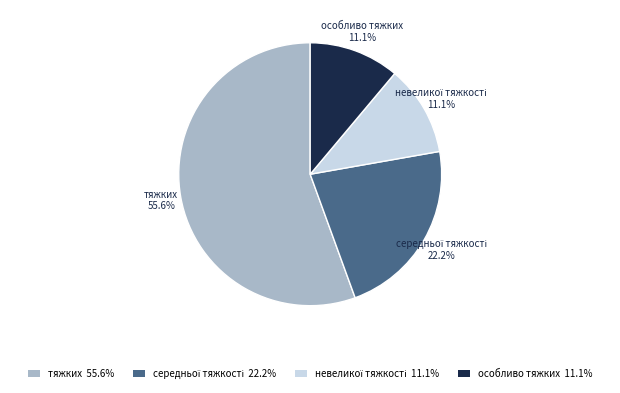

Is особливо тяжких 11.1% the majority of the pie?

No